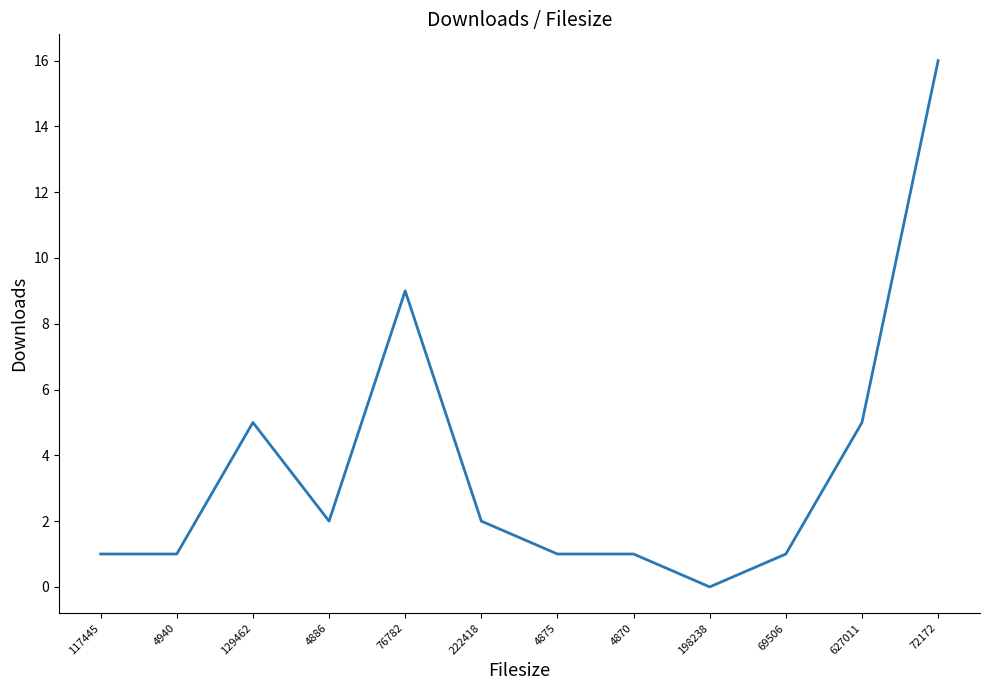

At which label does the data first exceed 2?

129462